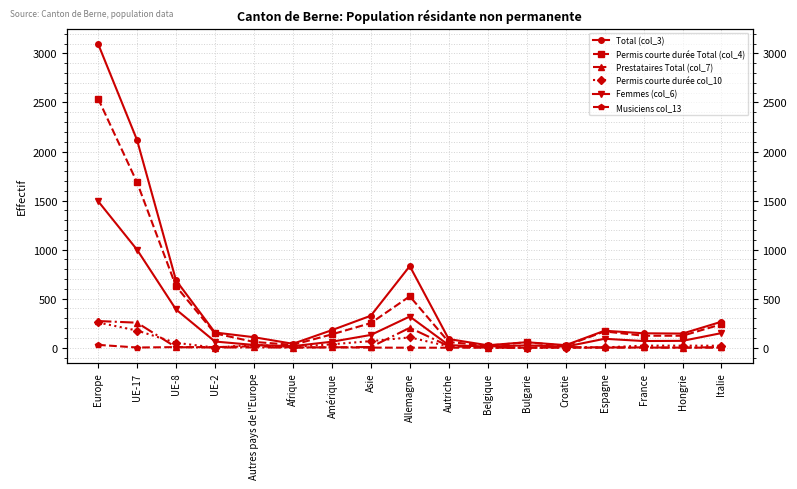

What is the difference between the highest and lowest values at Espagne?

172